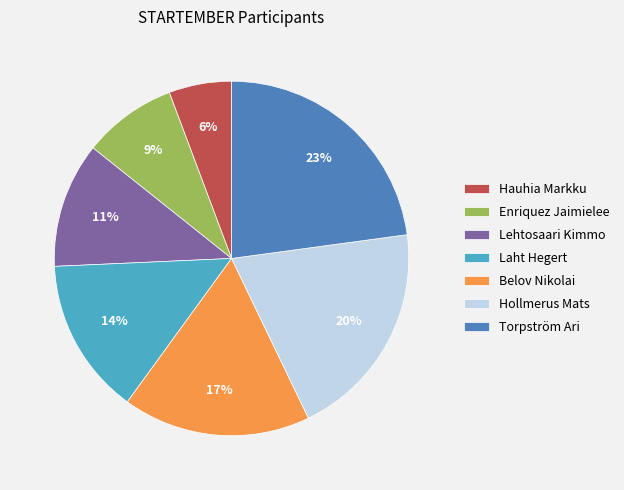

To the nearest percent, what percentage of the pie is Lehtosaari Kimmo?

11%